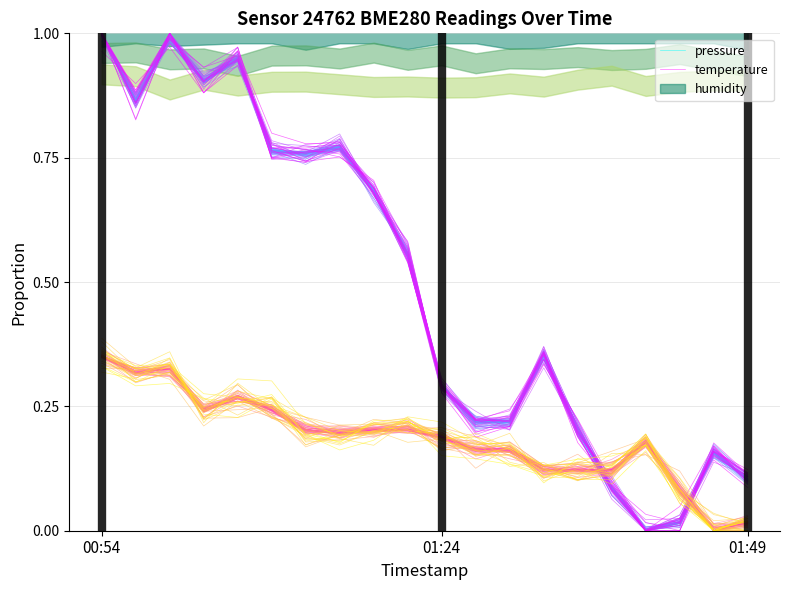

Which series ends up on top after the final intersection of pressure and temperature?

pressure